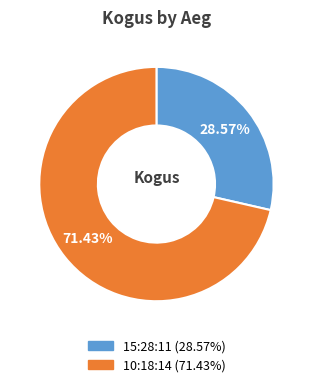

True or false: 15:28:11 accounts for 15% of the total.

False